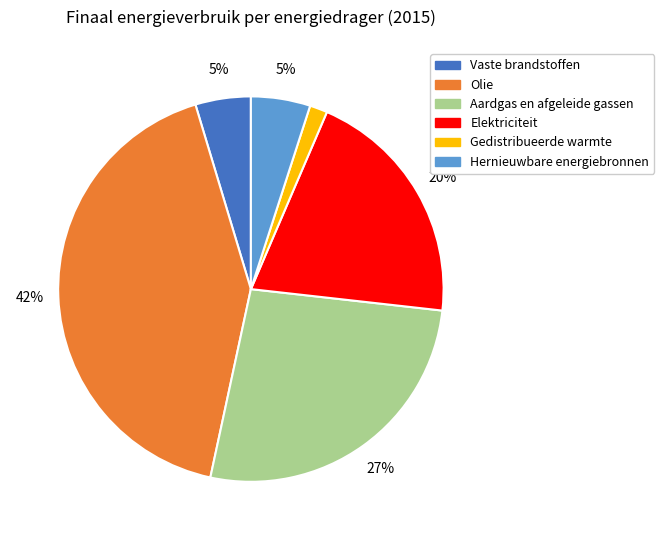

The Aardgas en afgeleide gassen slice represents 27% of the pie. True or false?

True